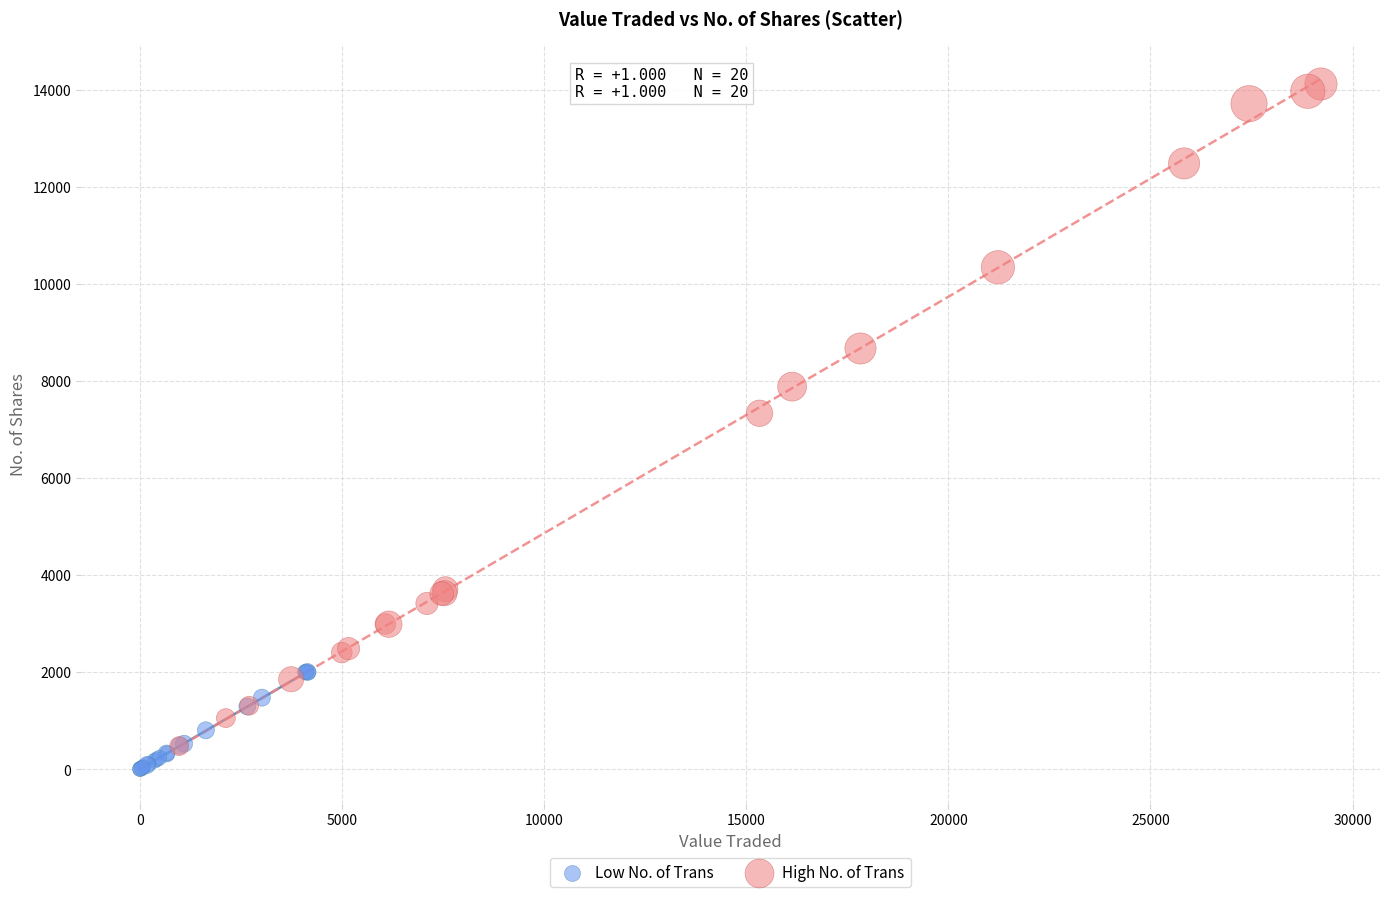

Which series reaches the maximum Y coordinate?

High No. of Trans